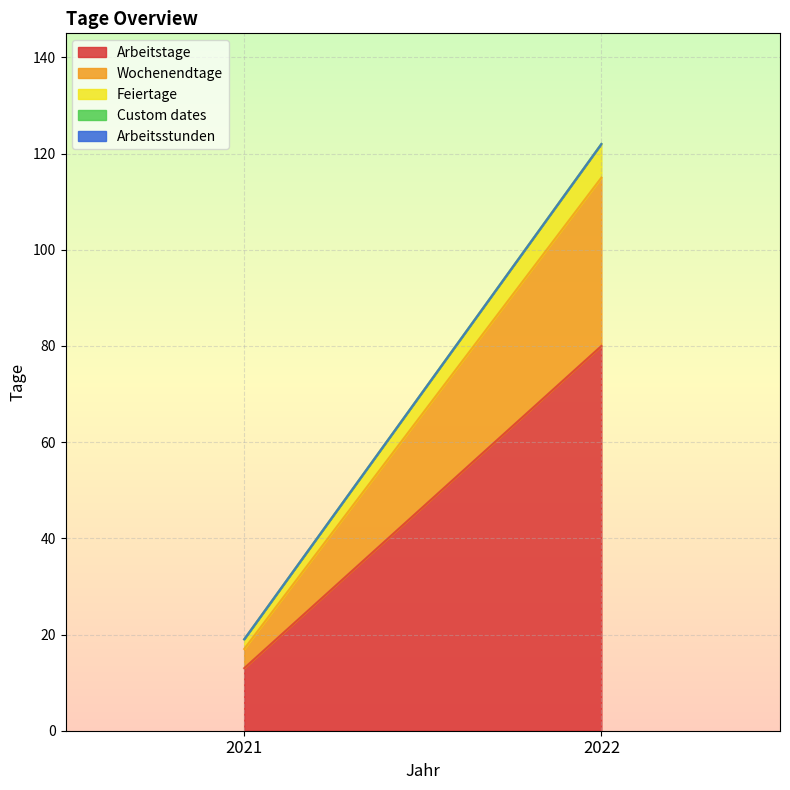

Between 2021 and 2022, which series saw the biggest shift?

Arbeitstage